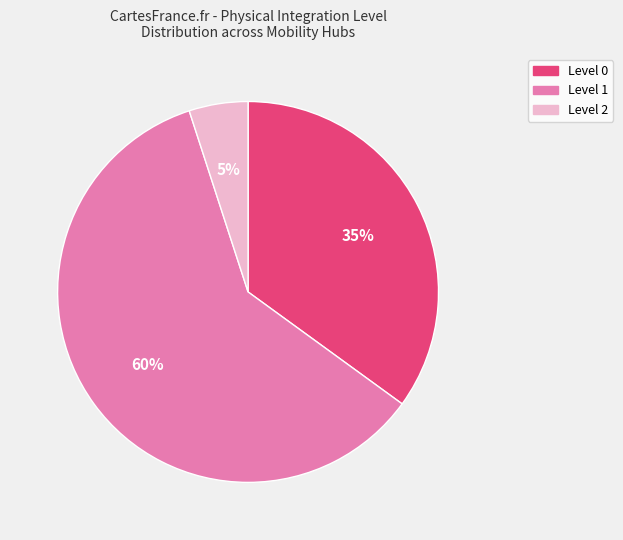

Which has a higher value, Level 2 or Level 0?

Level 0